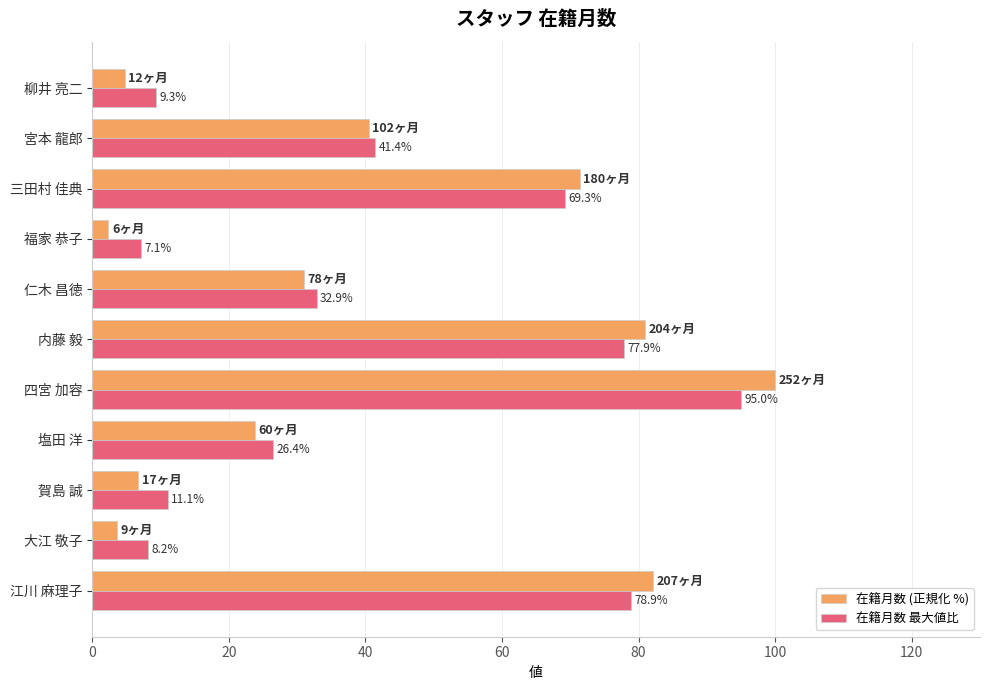

At how many categories does at least one series exceed 43?

4